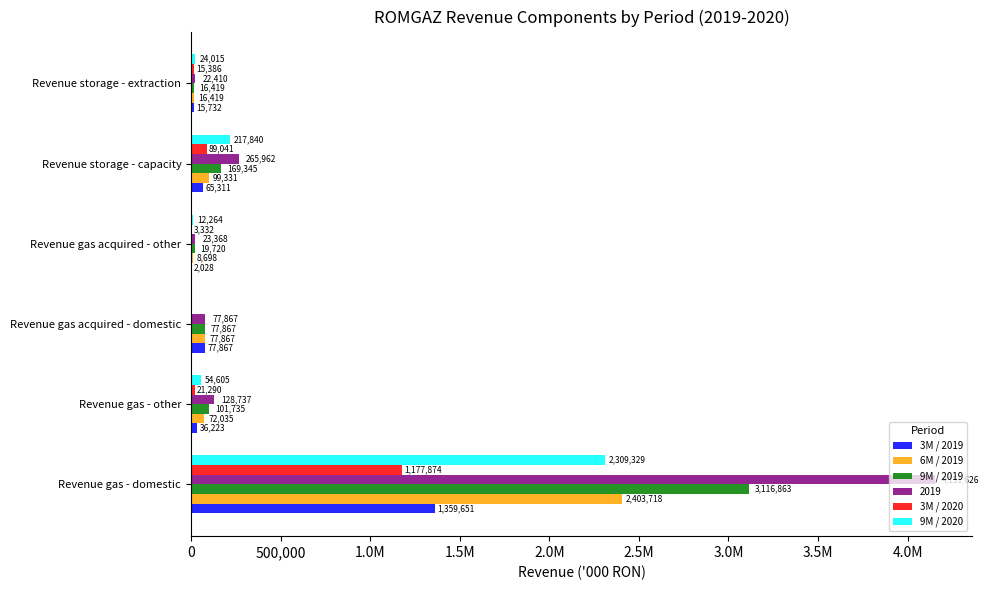

Reading left to right, list all the values displayed in this chart.

3M / 2019: 1359651	36223	77867	2028	65311	15732
6M / 2019: 2403718	72035	77867	8698	99331	16419
9M / 2019: 3116863	101735	77867	19720	169345	16419
3M / 2020: 1177874	21290	0	3332	89041	15386
9M / 2020: 2309329	54605	0	12264	217840	24015